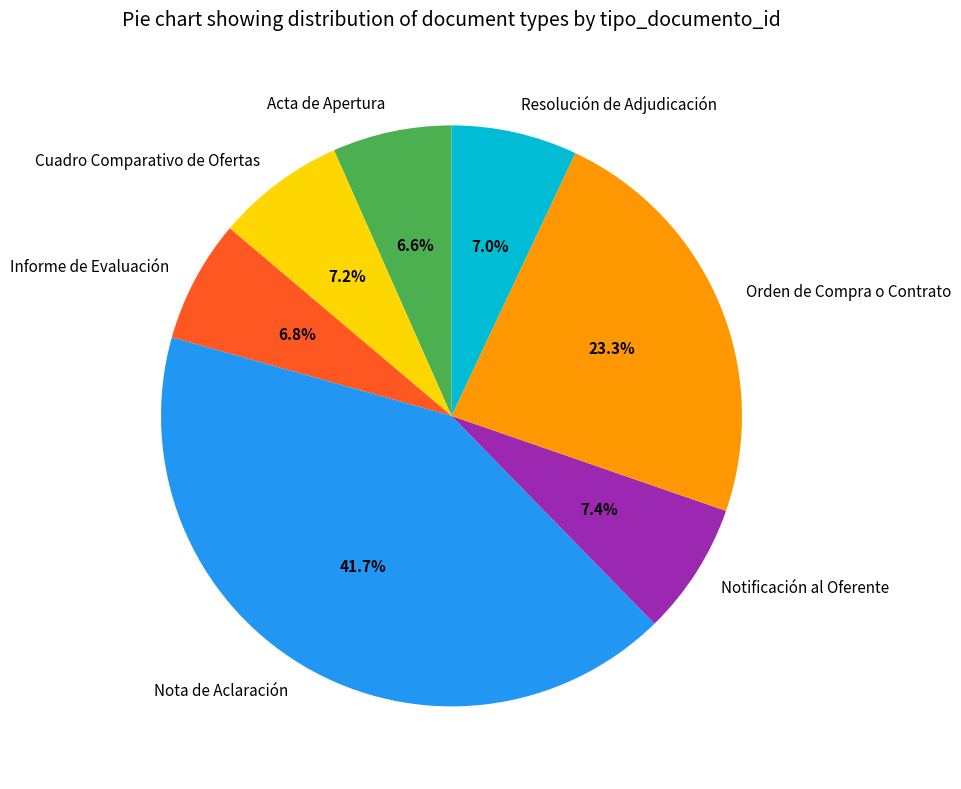

Is there any slice that represents more than half of the pie?

No